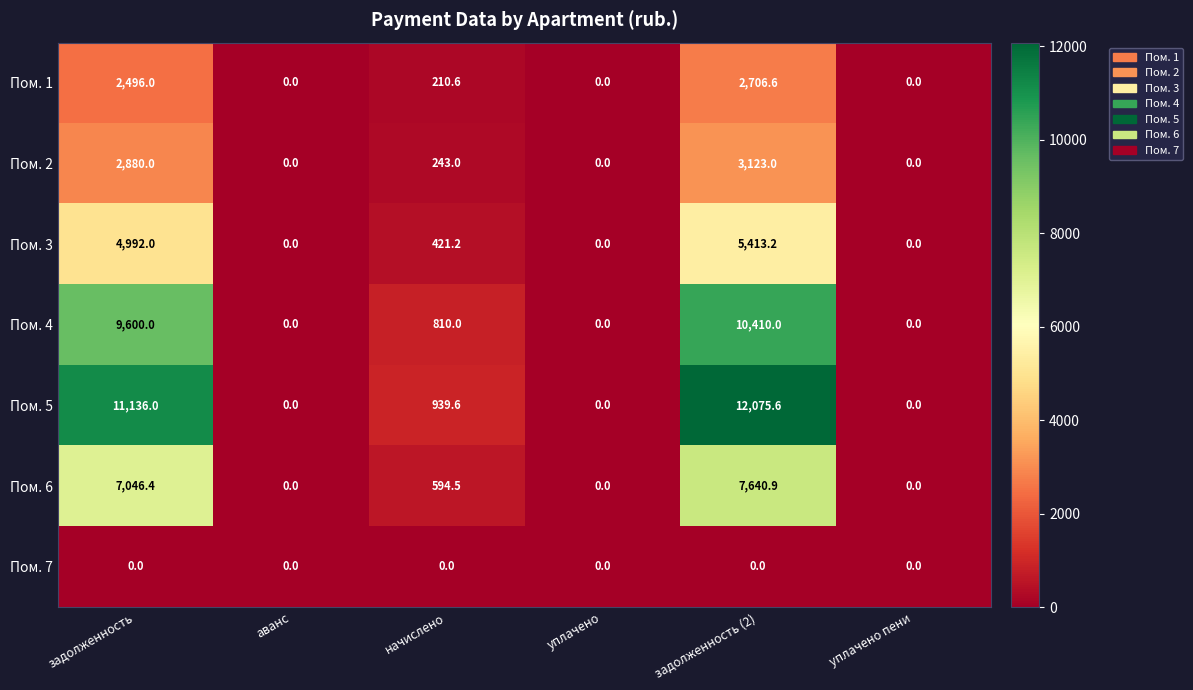

What is the spread (max minus min) of values at задолженность?

11136.0